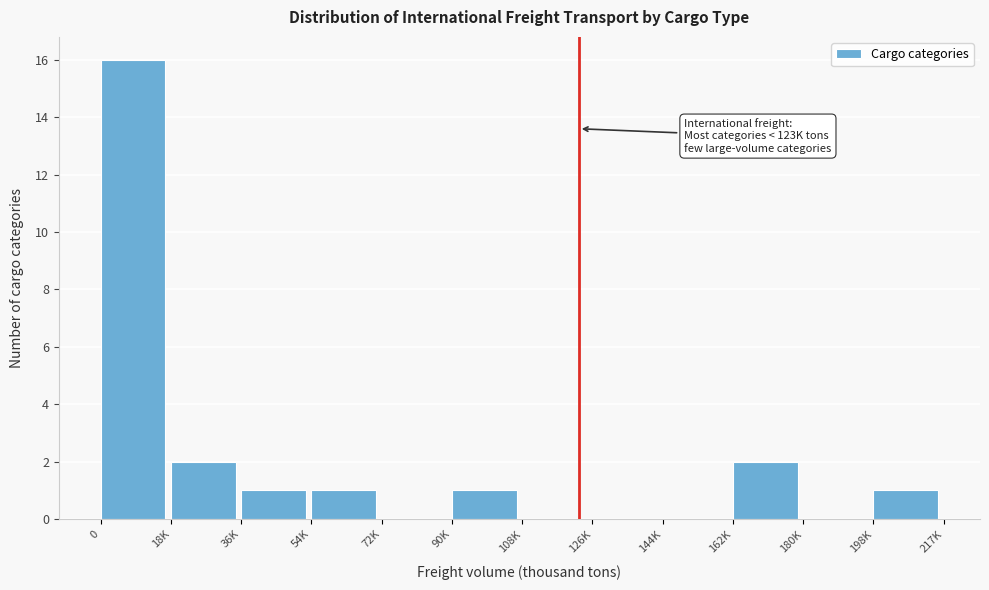

Reading left to right, extract all data points from this chart.

0=16	18K=2	36K=1	54K=1	72K=0	90K=1	108K=0	126K=0	144K=0	162K=2	180K=0	198K=1